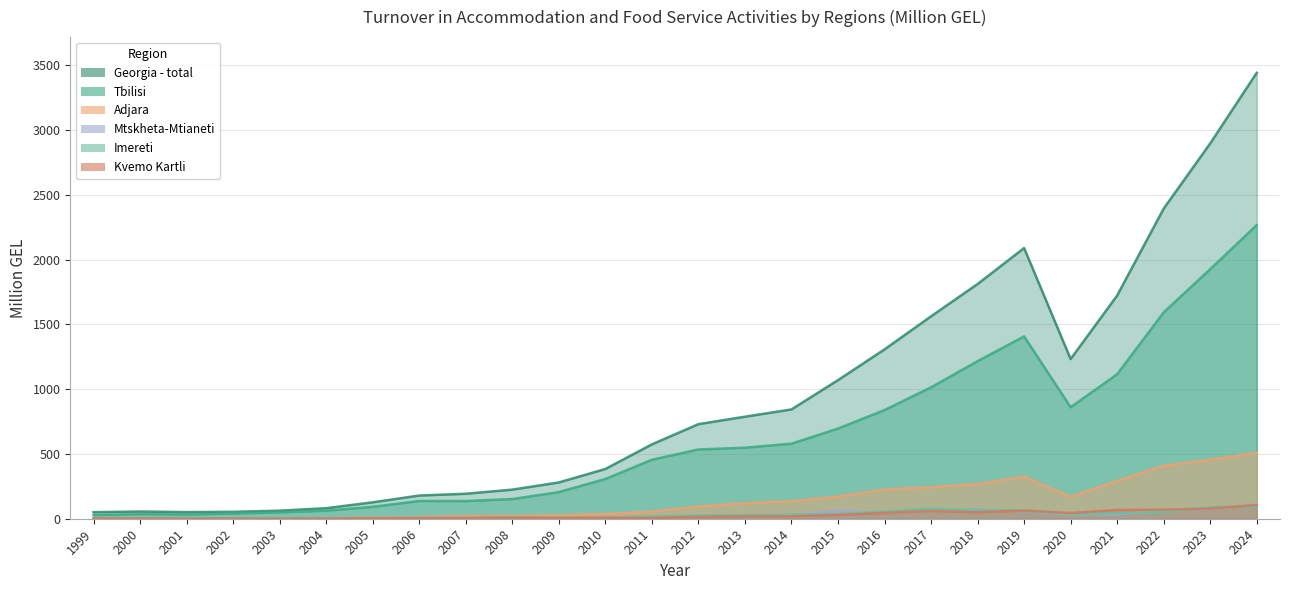

What is the total value across all series at 2009?

530.6